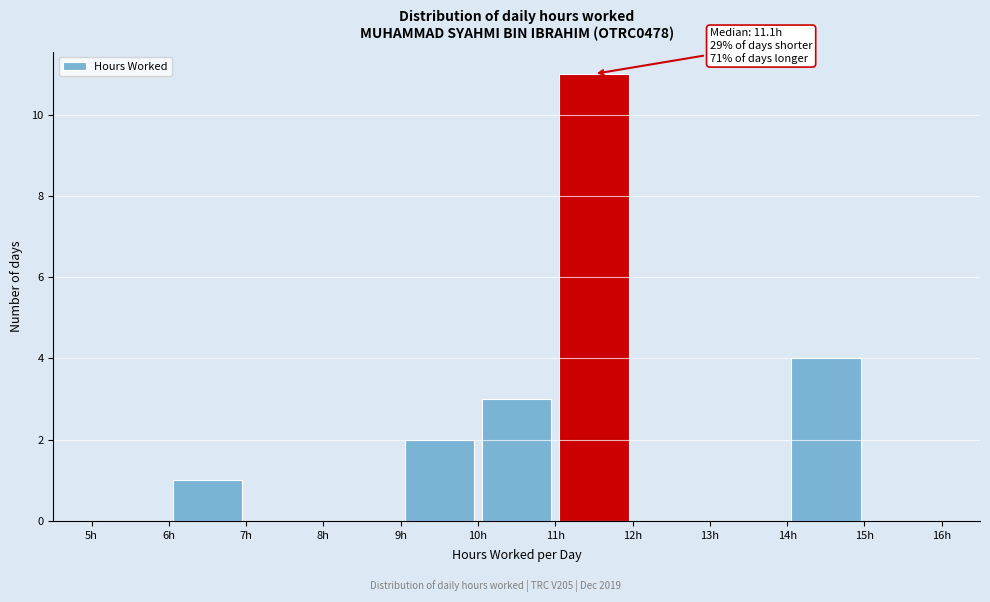

Which range on the x-axis has the tallest bar?

11 to 12